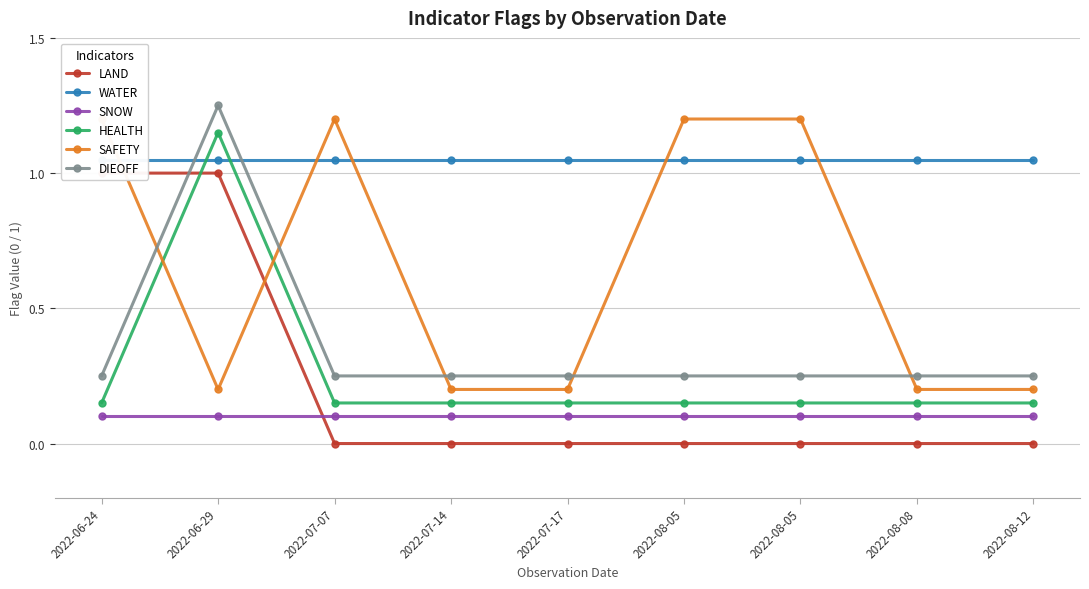

What is the difference between the maximum and minimum values in the LAND series?

1.0